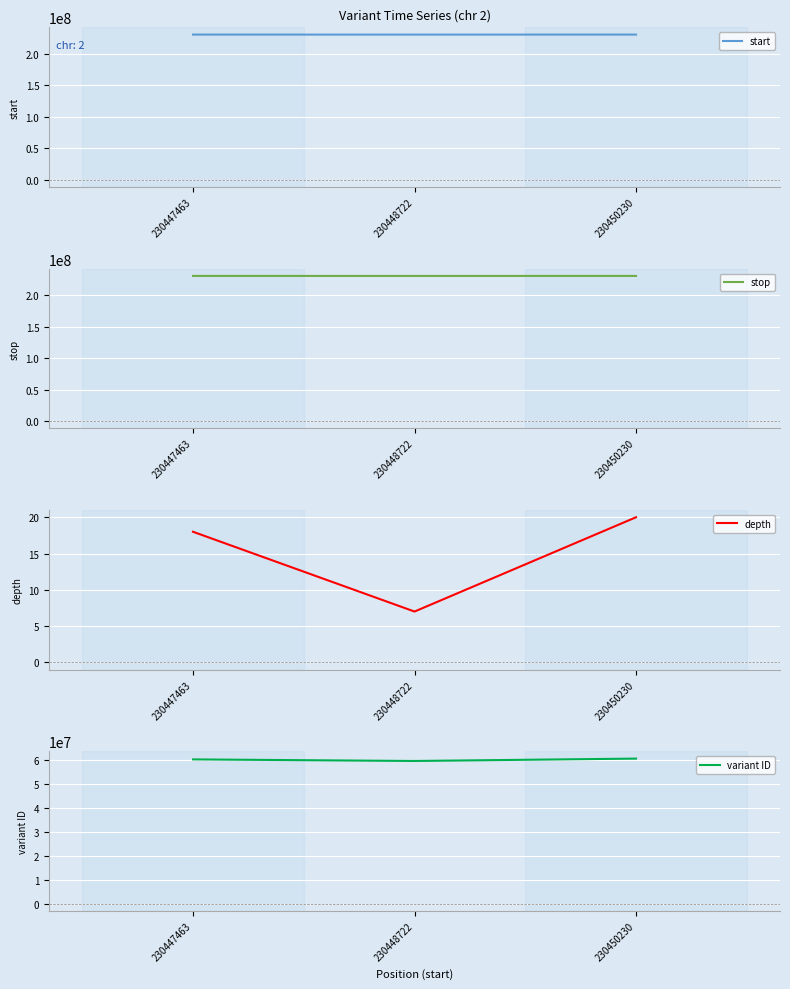

How many categories are shown in the chart?

3